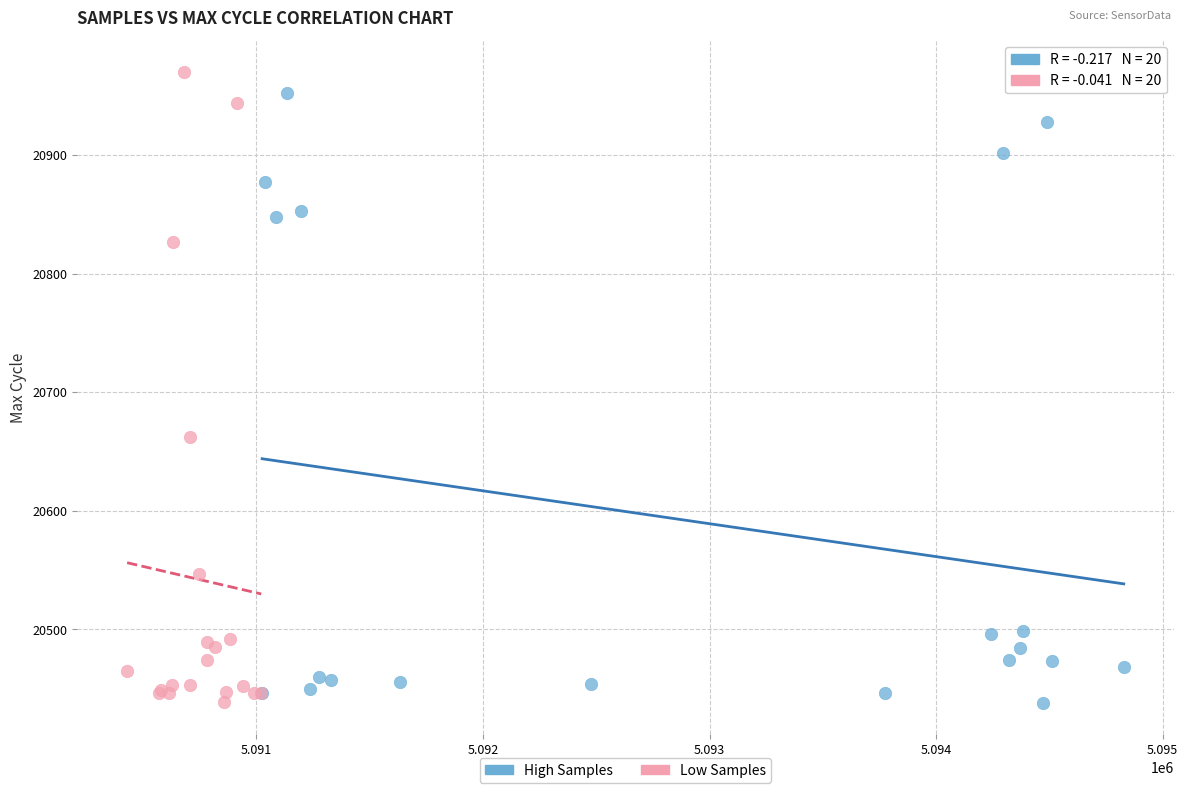

Which series reaches the maximum Y coordinate?

Low Samples